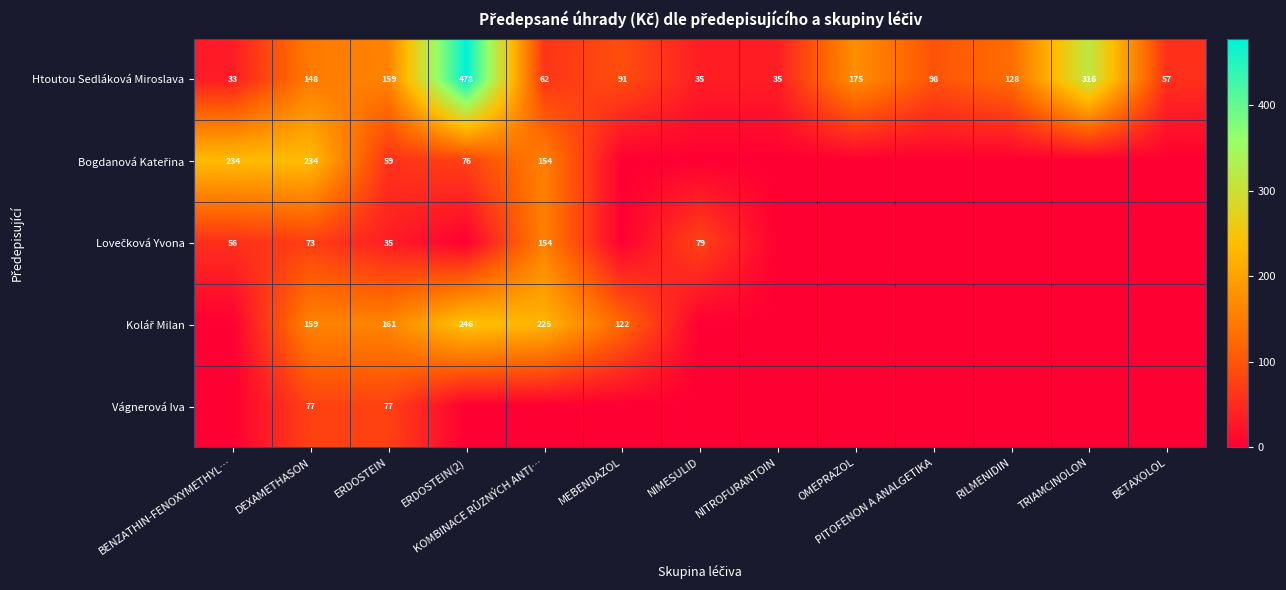

What is the spread (max minus min) of values at DEXAMETHASON?

161